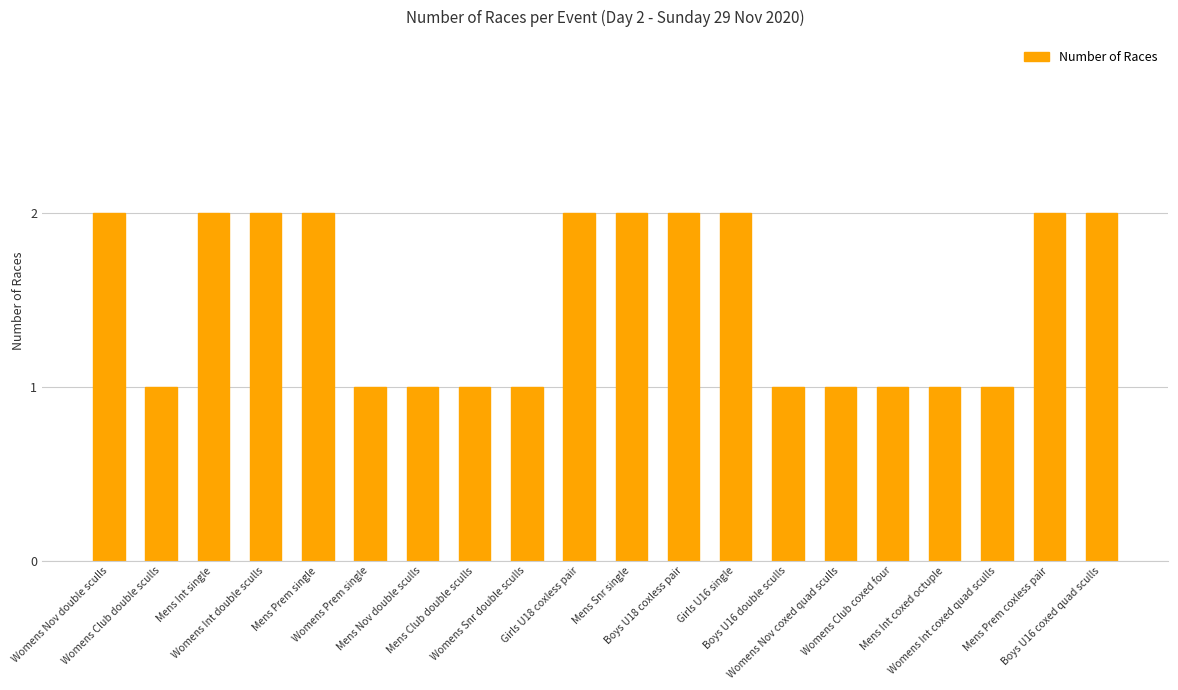

What is the value of the 6th bar from the left?

1